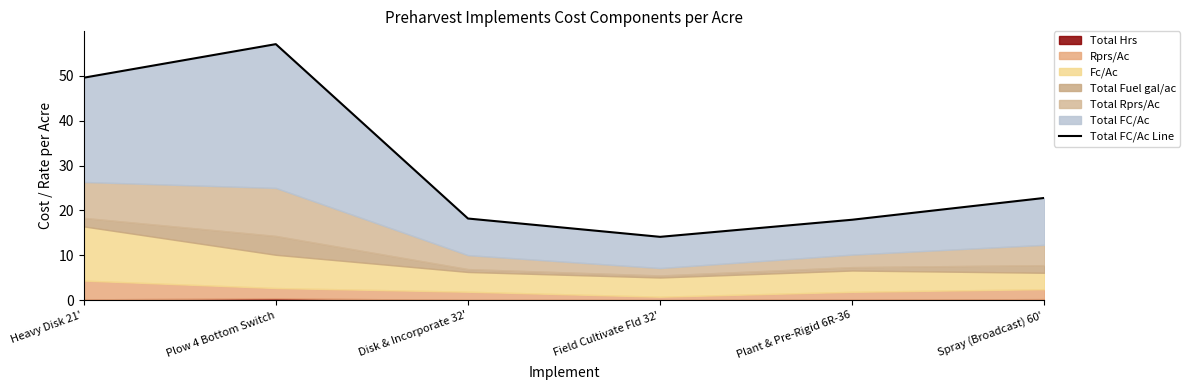

List the labels in order of value, largest first.

Plow 4 Bottom Switch, Heavy Disk 21', Spray (Broadcast) 60', Disk & Incorporate 32', Plant & Pre-Rigid 6R-36, Field Cultivate Fld 32'